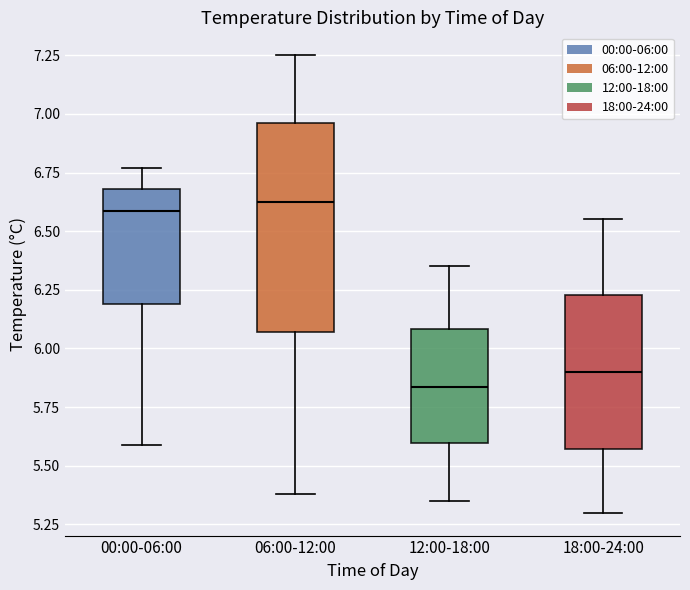

Comparing the boxes themselves (not the whiskers), which one is the tallest?

06:00-12:00